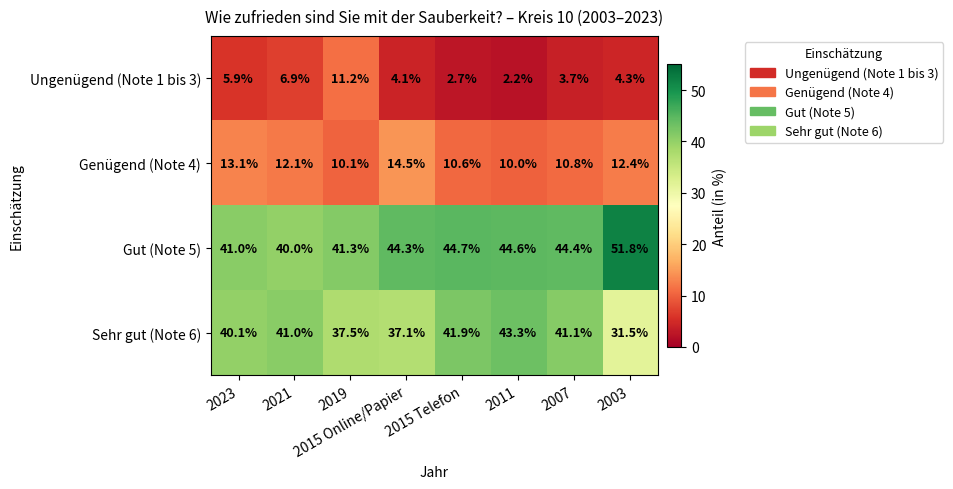

What is the difference between the Genügend (Note 4) values at 2003 and 2019?

2.3